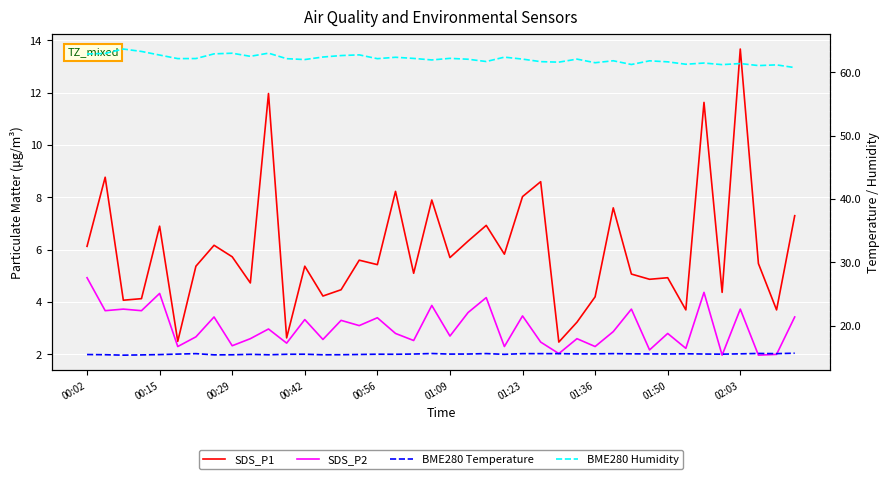

How many interior local valleys does the SDS_P1 series have?

14